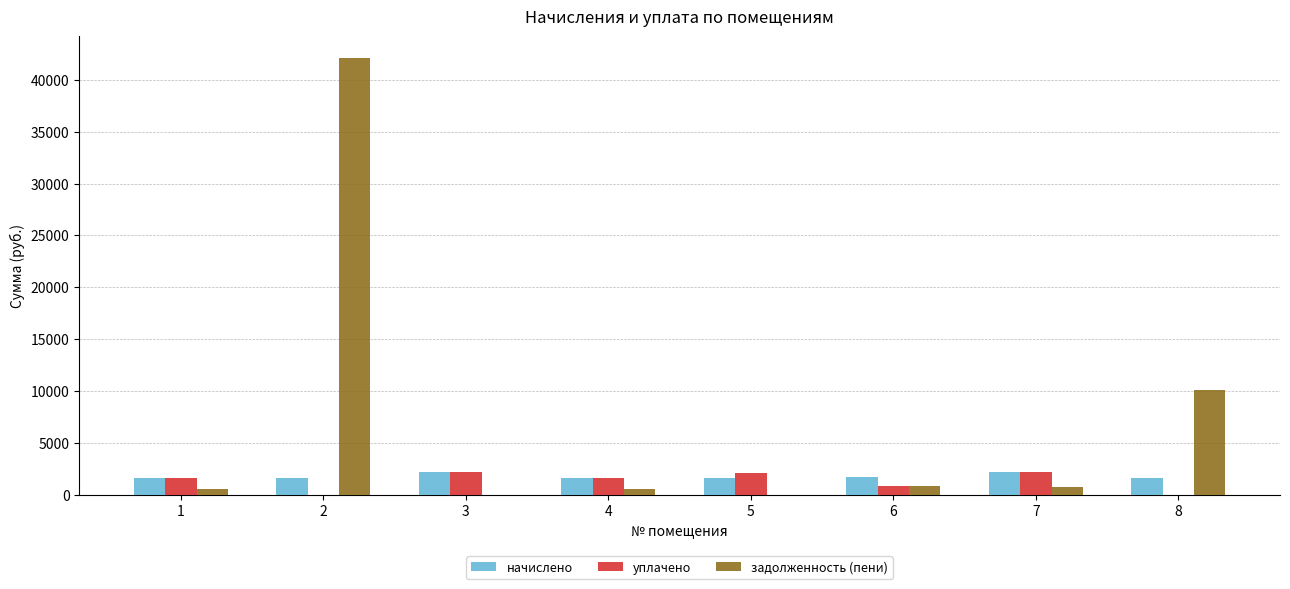

What is the greatest value displayed?

42090.9